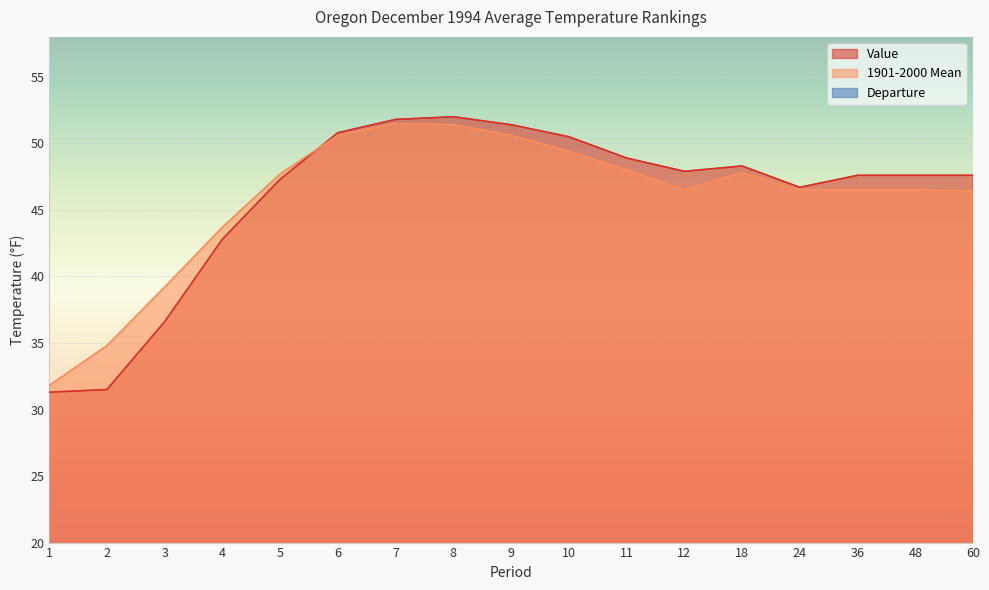

How many distinct data groups are displayed?

3